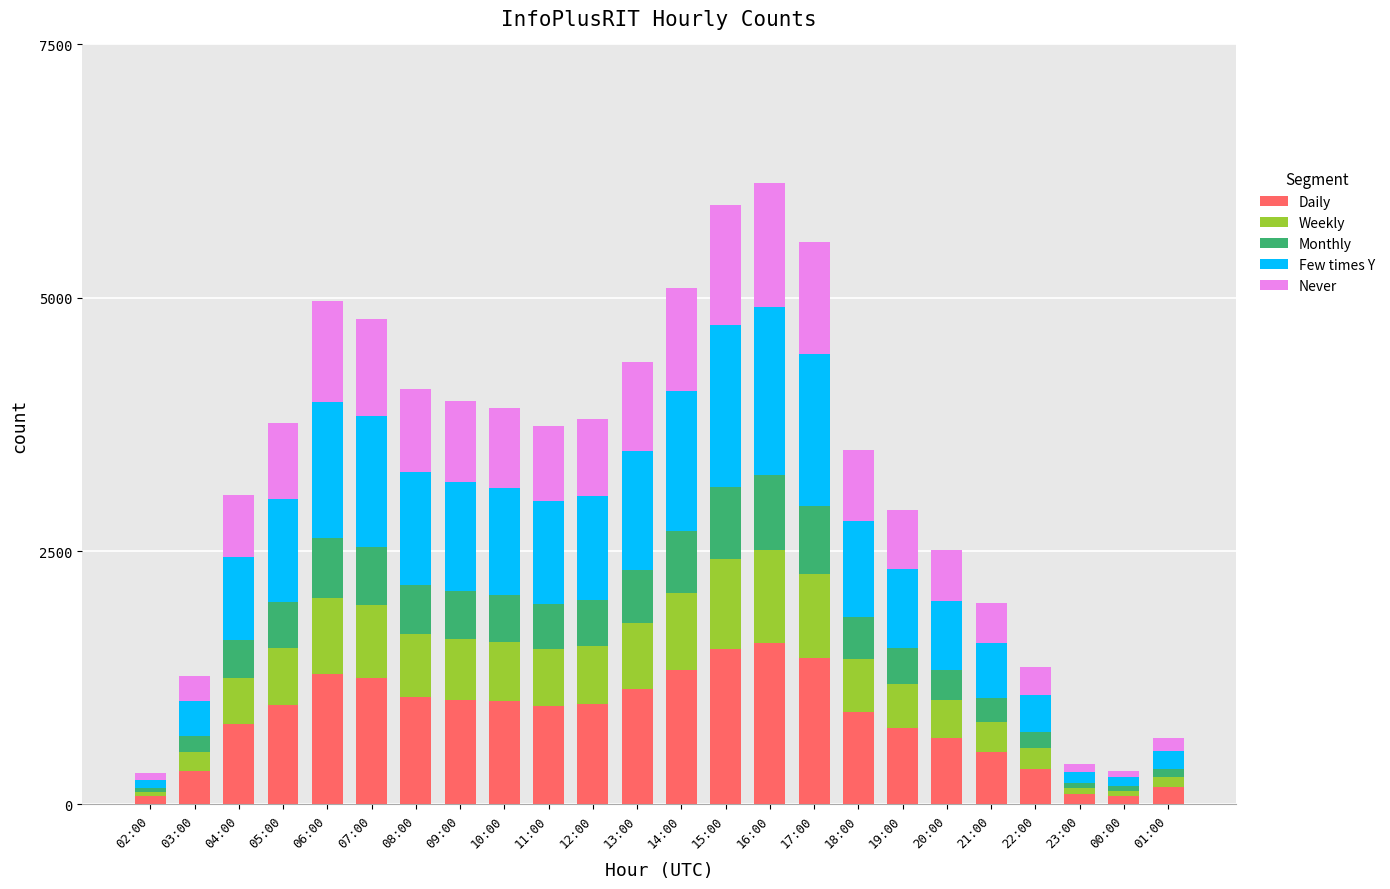

How many series are shown in this chart?

5